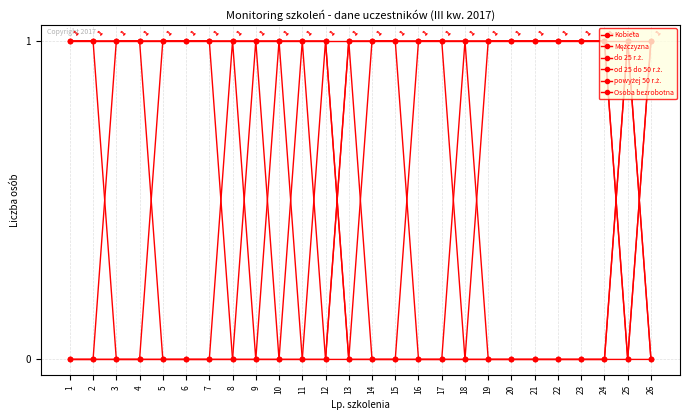

True or false: od 25 do 50 r.ż. has a value of 1 at 10.

True